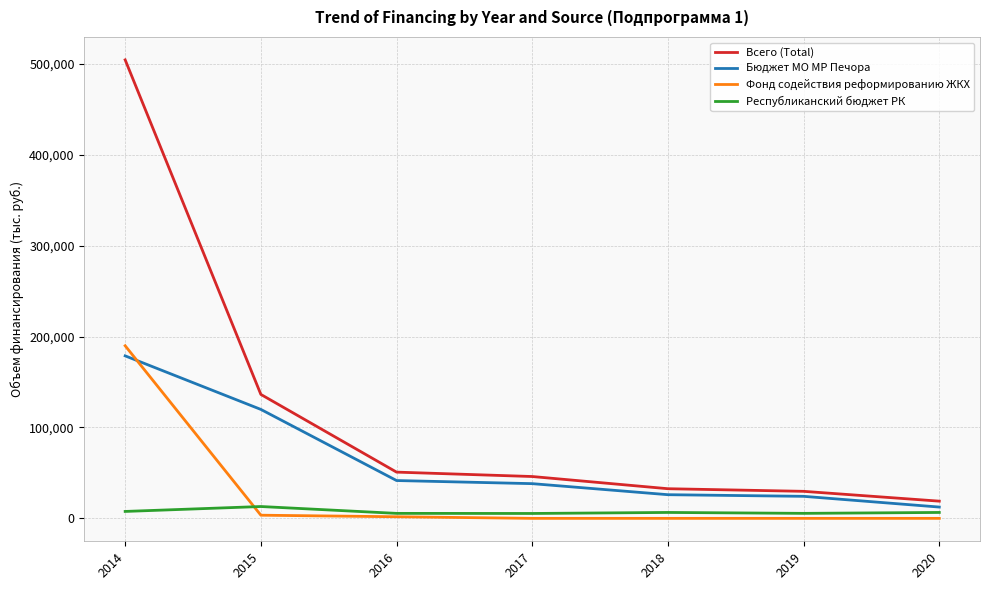

List the series in order of their overall mean, highest first.

Всего (Total), Бюджет МО МР Печора, Фонд содействия реформированию ЖКХ, Республиканский бюджет РК